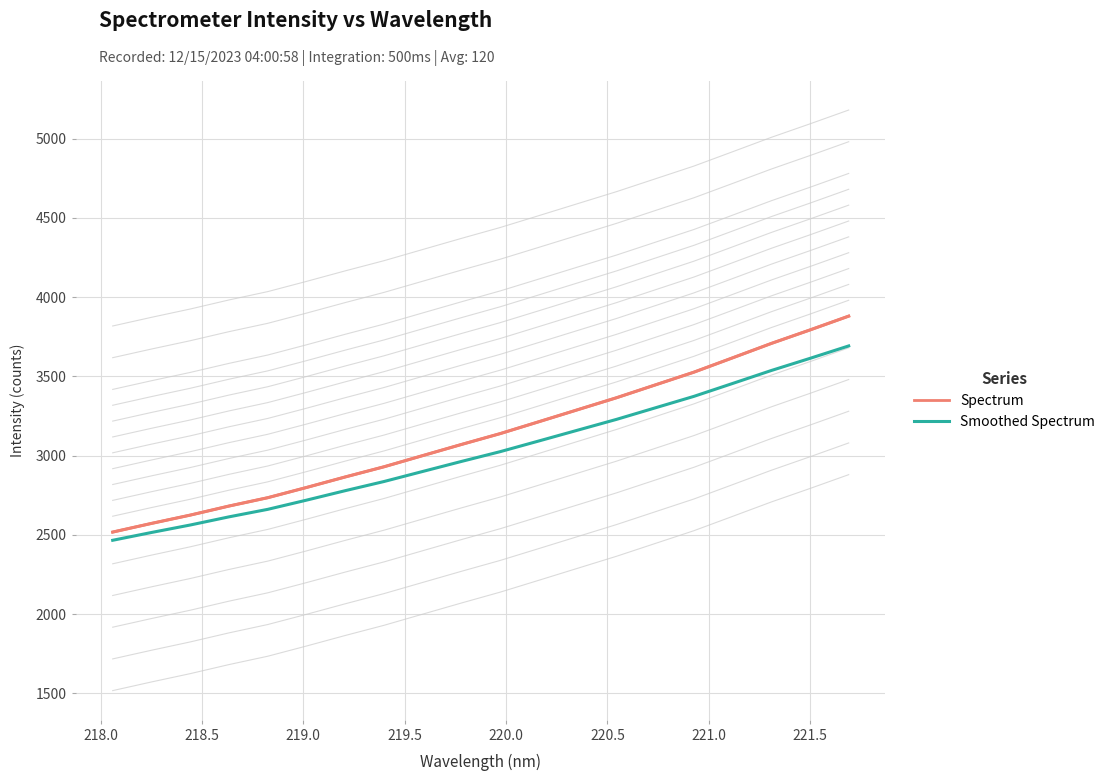

Rank the series by their maximum value, from lowest to highest.

Smoothed Spectrum, Spectrum